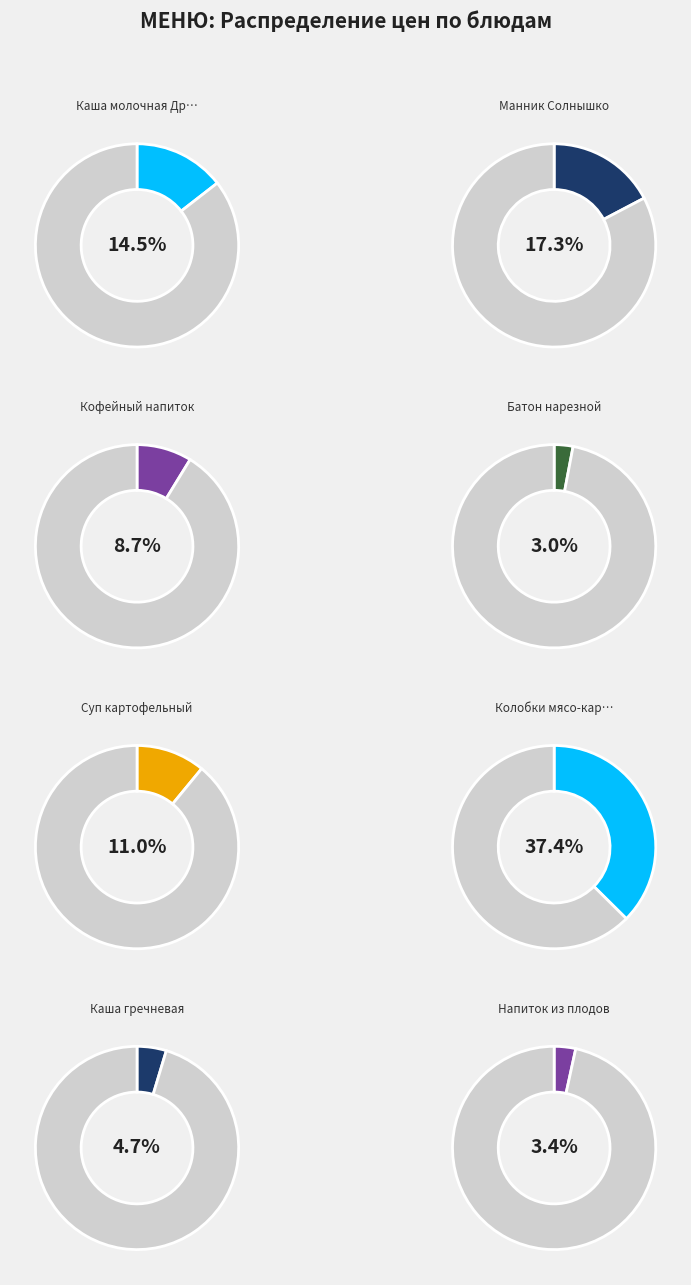

Rank the categories by value from lowest to highest.

Батон нарезной, Напиток из плодов, Каша гречневая, Кофейный напиток, Суп картофельный, Каша молочная Дружба, Манник Солнышко, Колобки мясо-картофельные